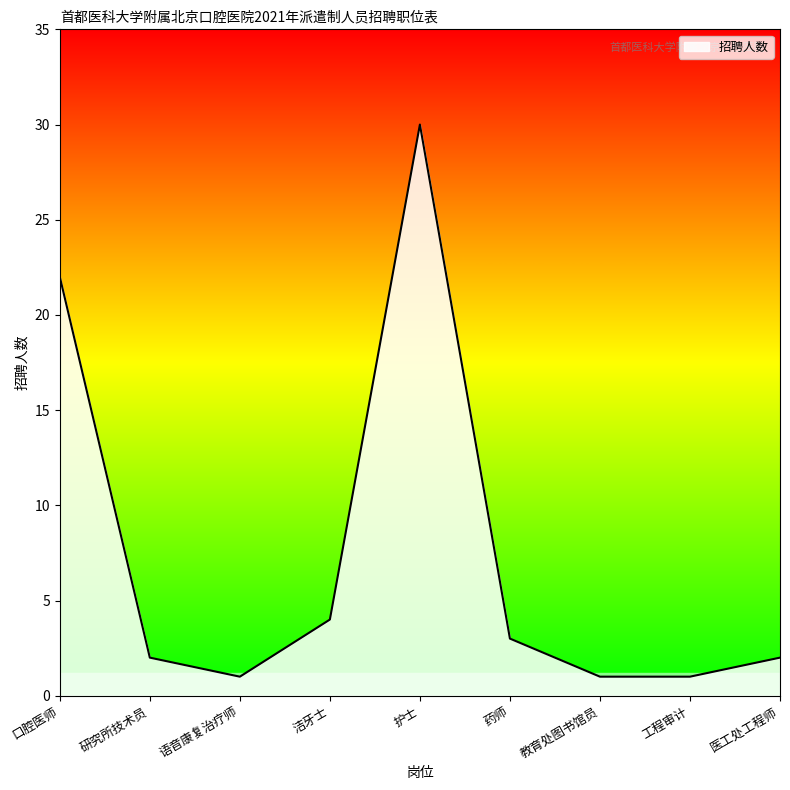

Reading right to left, transcribe all the data shown in this chart.

2	1	1	3	30	4	1	2	22